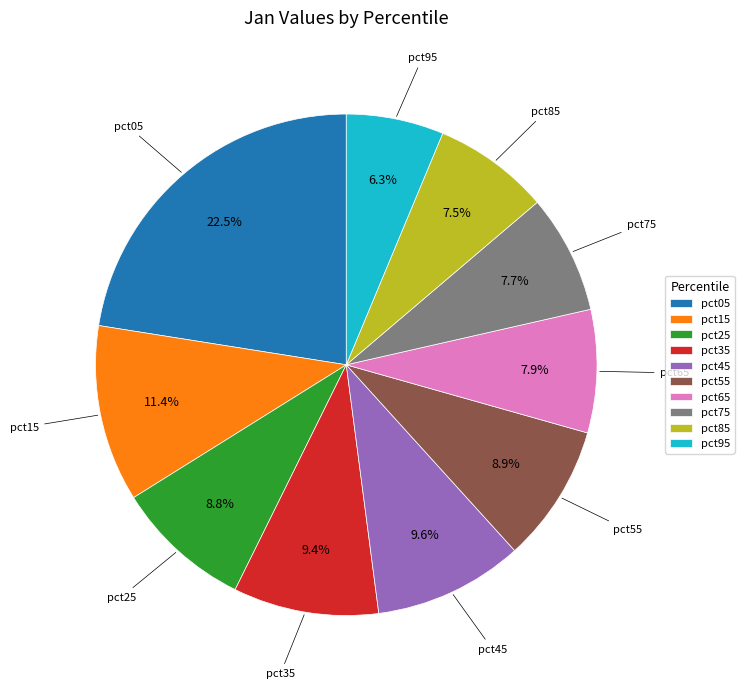

What is the ratio of the value at pct55 to the value at pct45?

0.9